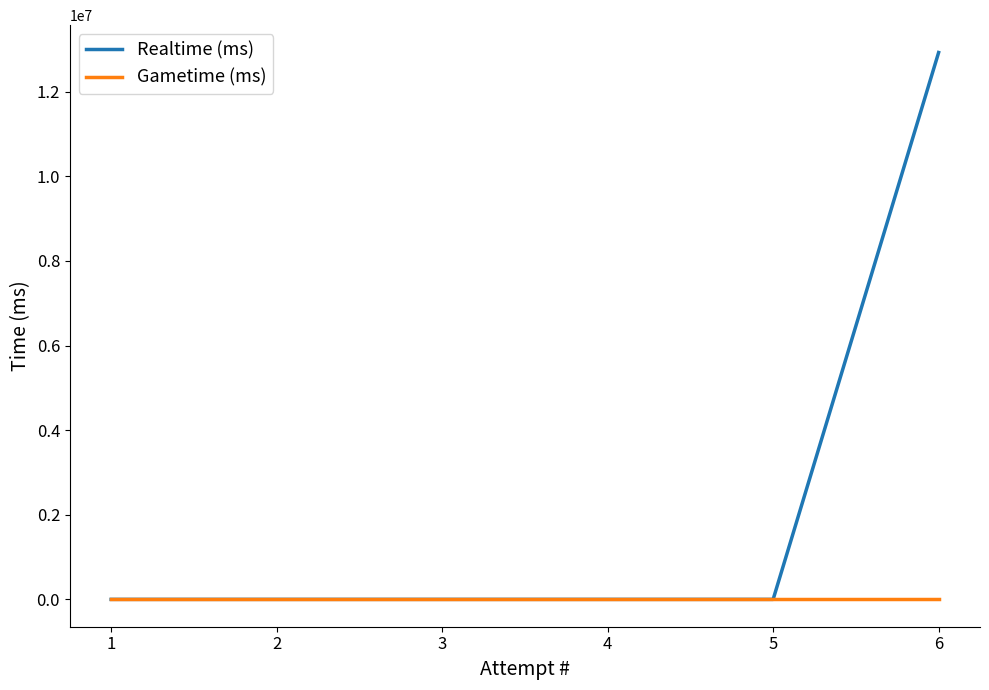

Which series has the largest total across all categories?

Realtime (ms)